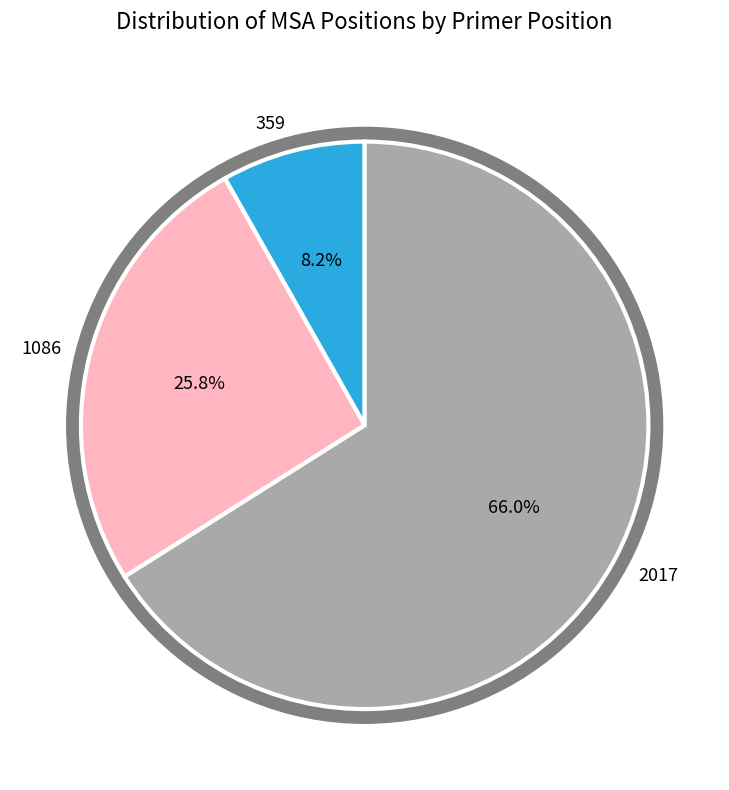

To the nearest percent, what is the difference between the 359 and 2017 slice percentages?

58%